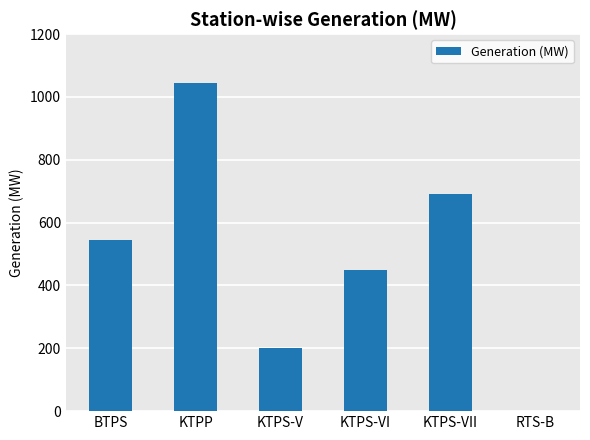

How many categories are shown in the chart?

6